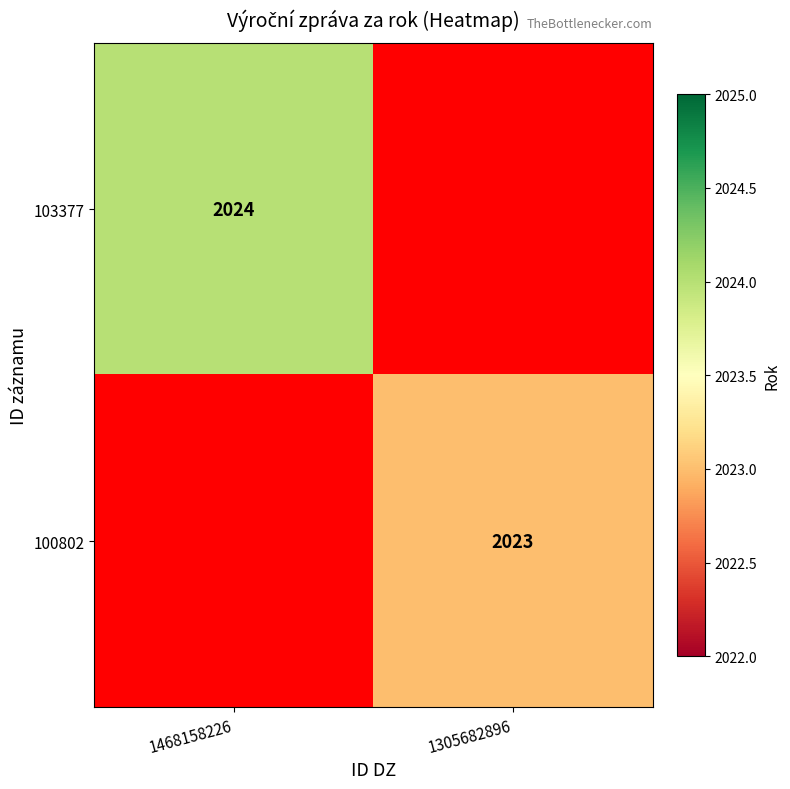

True or false: 103377 has a value of 2908 at 1468158226.

False